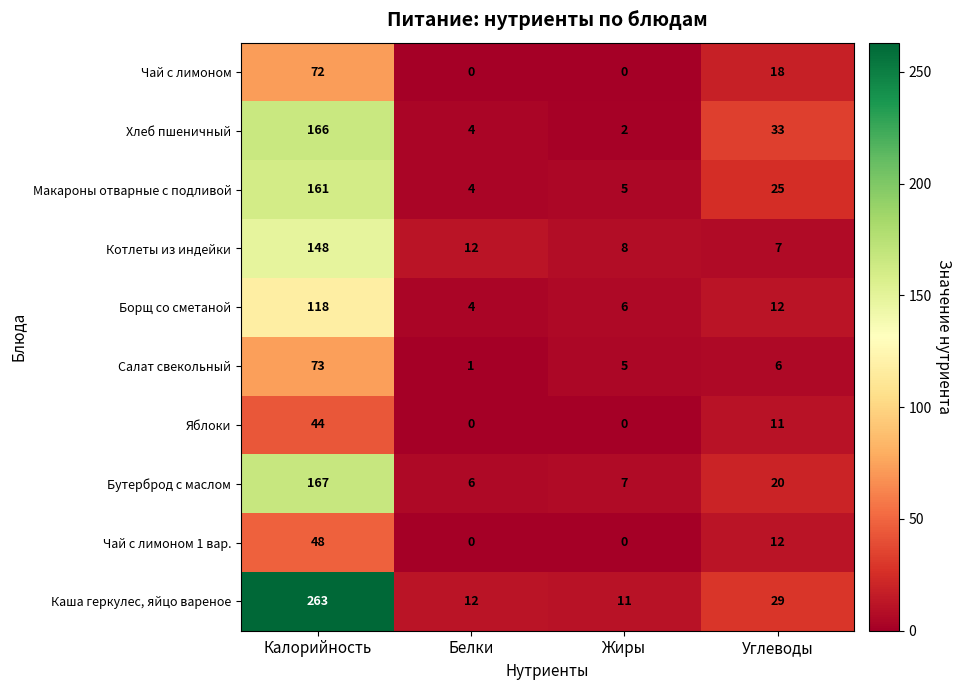

Is it true that Каша геркулес, яйцо вареное equals 21 at Белки?

False